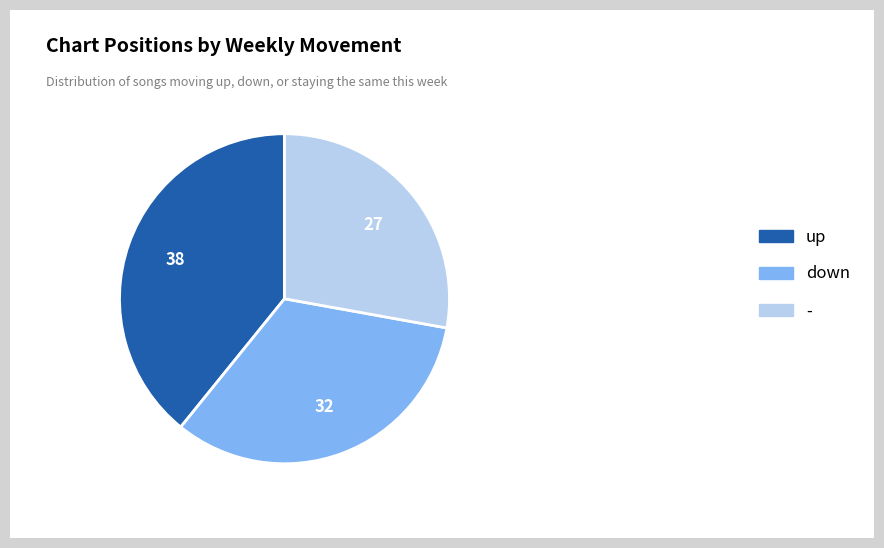

Is the sum of up and - greater than half?

Yes